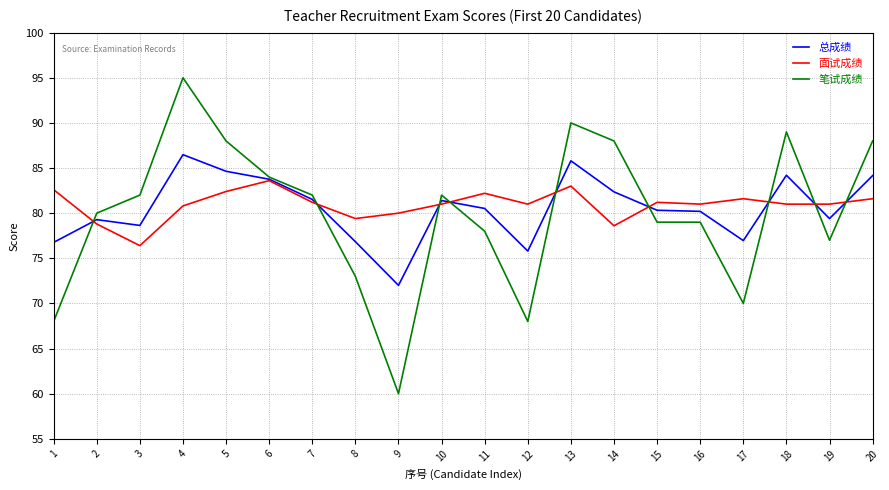

What is the sum of all 面试成绩 values?

1618.4